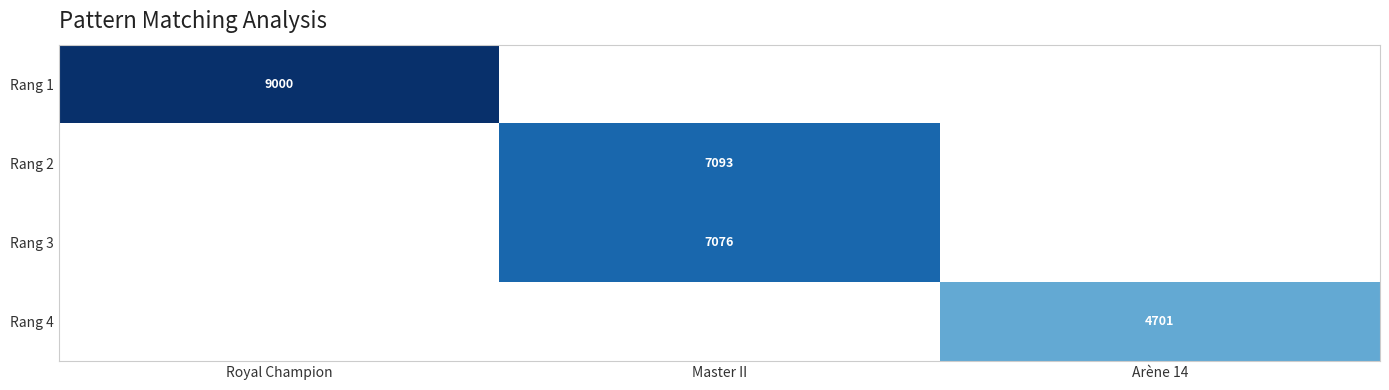

At how many categories does at least one series exceed 3955?

3